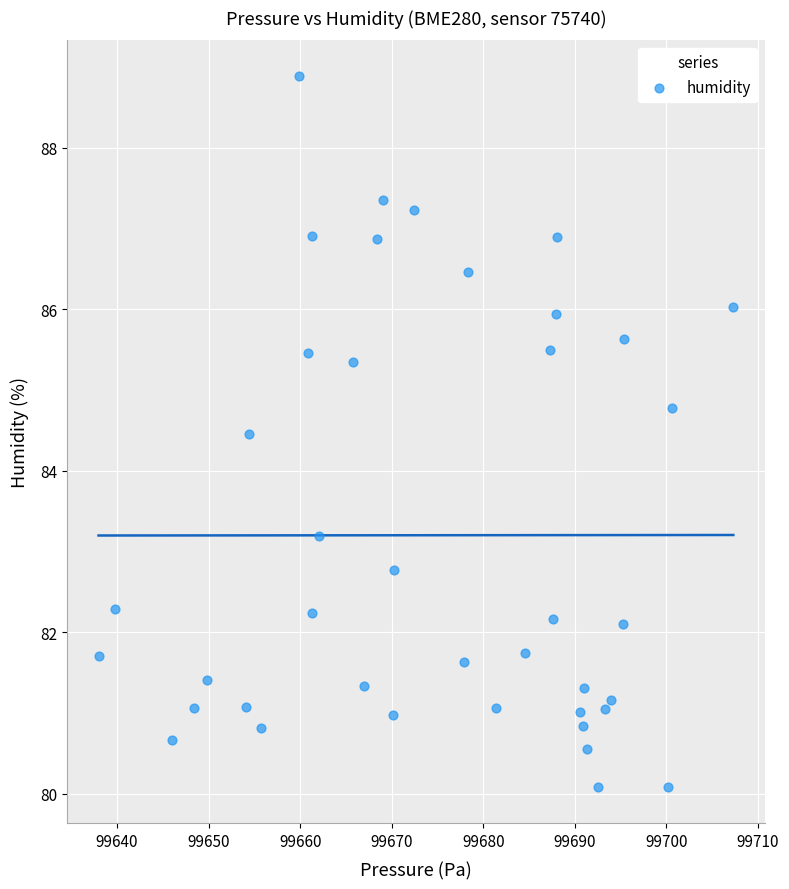

What Y value in the scatter plot is closest to 84?

84.5